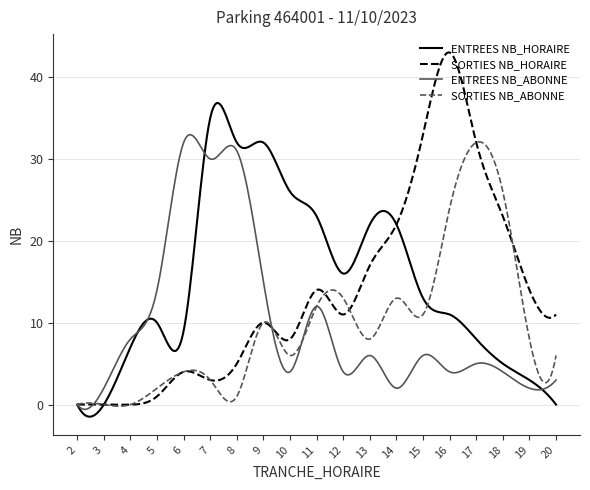

Does the chart display data point markers on the line(s)?

No